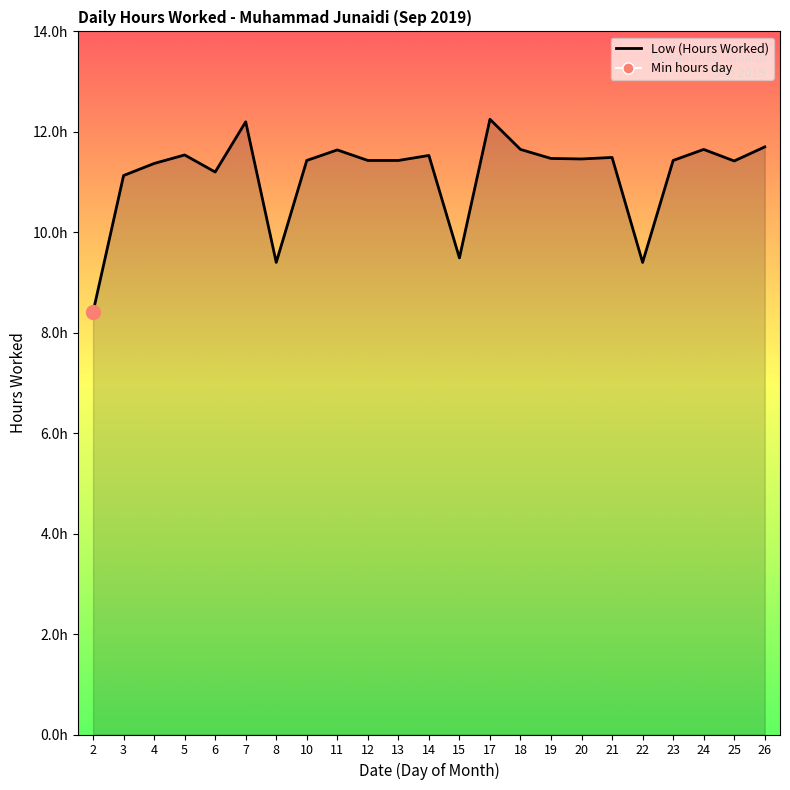

The chart shows a value of 9.4 at 22. True or false?

True